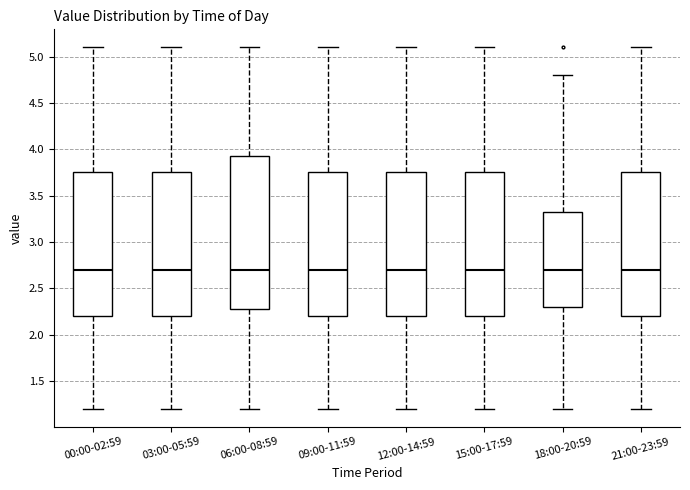

Where does the lower whisker of the box for 06:00-08:59 end on the y-axis? The values are not printed on the chart, so give them approximately, as read against the axis.

1.20